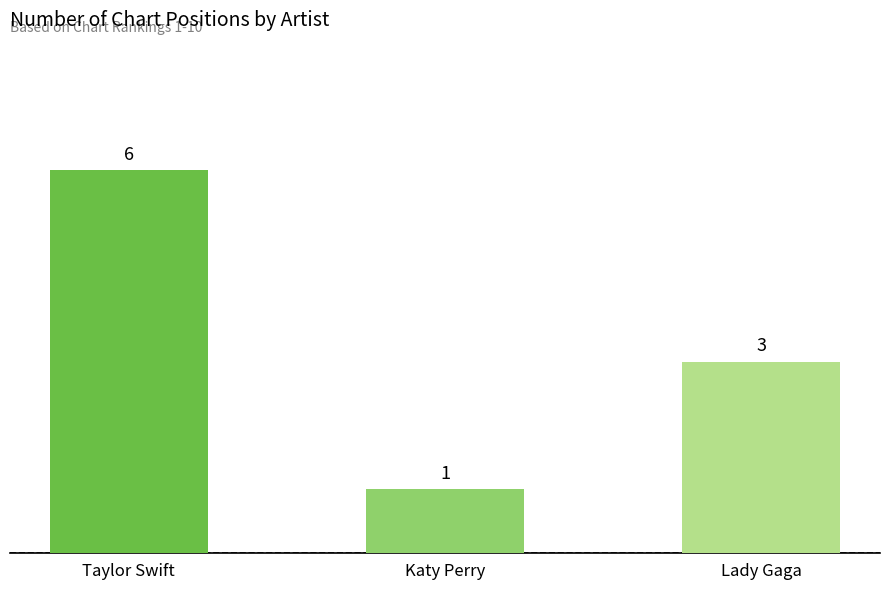

What is the value of the 2nd bar from the left?

1